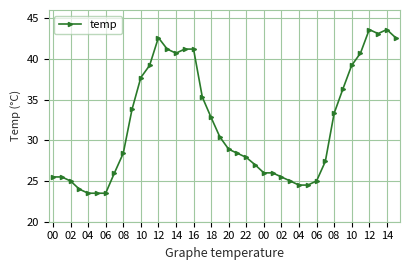

What is the average value?

32.0